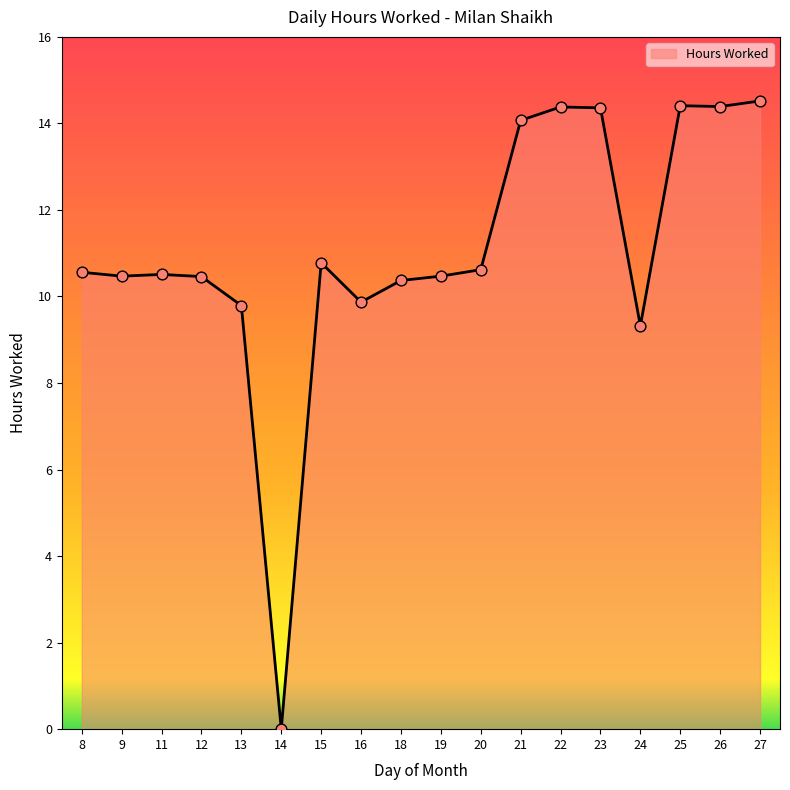

Which has a higher value, 15 or 13?

15